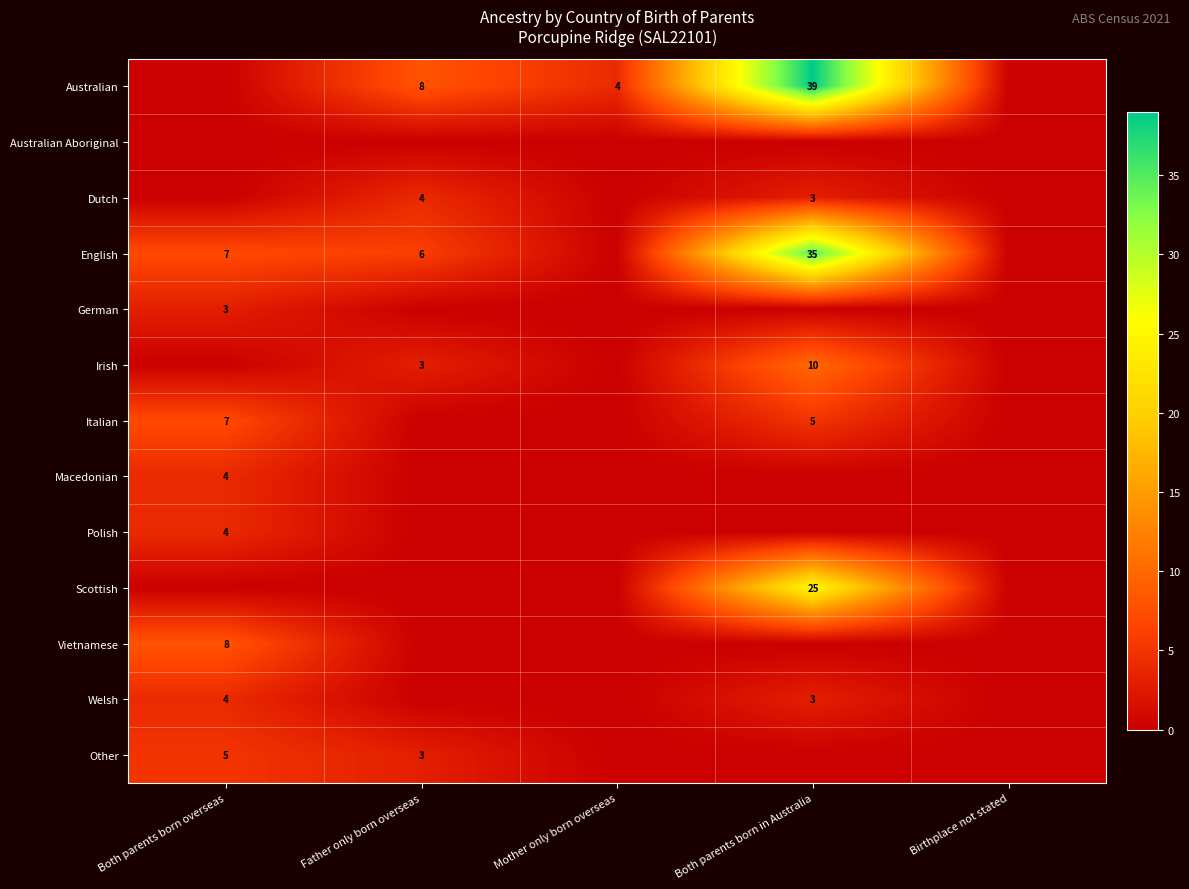

The Australian series shows 4 at Mother only born overseas. True or false?

True